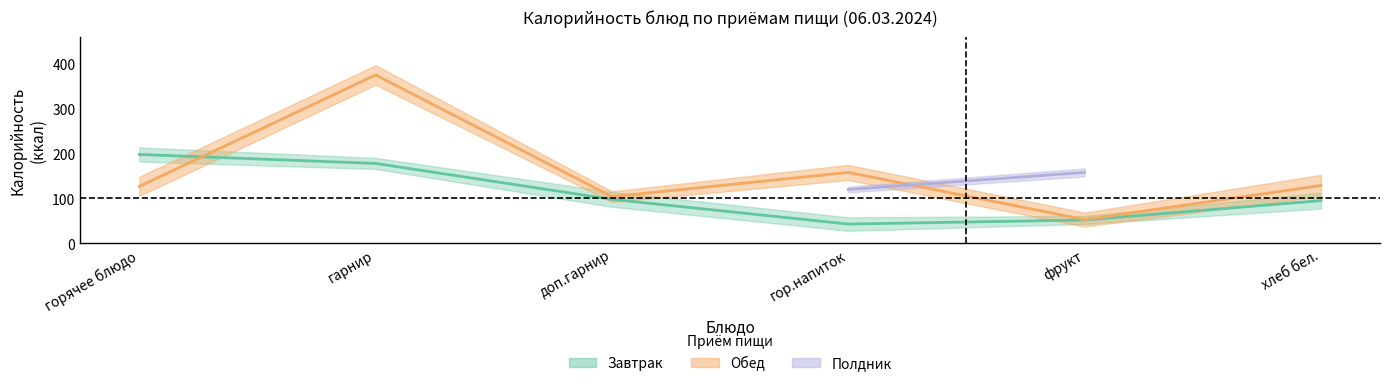

At which category does Обед_калории reach its first local valley?

доп.гарнир